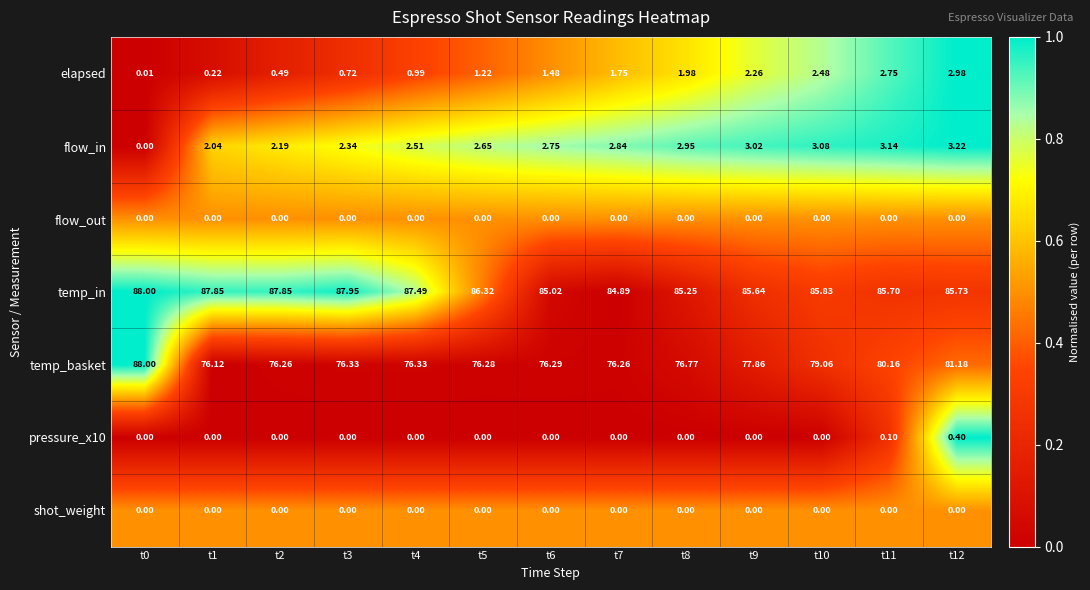

Which series changed the most between t11 and t12?

temp_basket